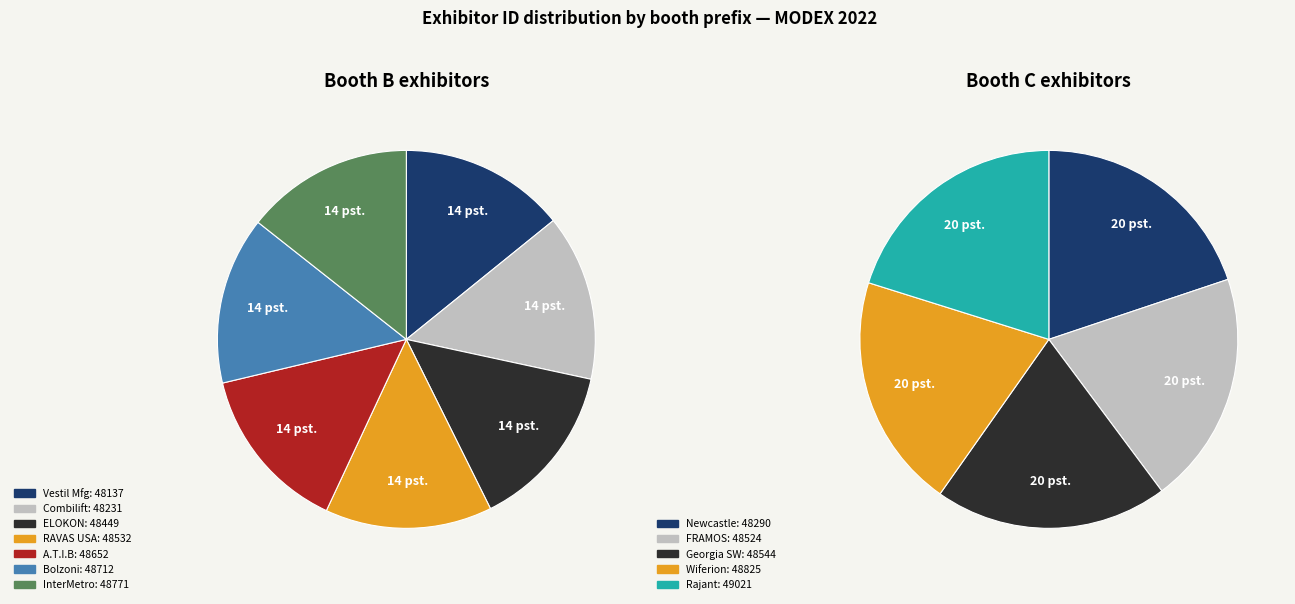

True or false: RAVAS USA, Inc. accounts for 1% of the total.

False